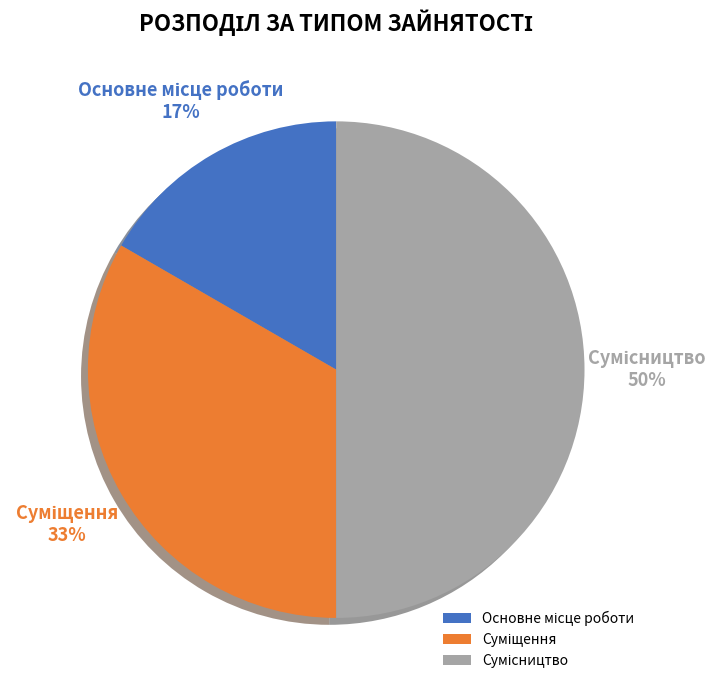

How many segments does this pie chart have?

3